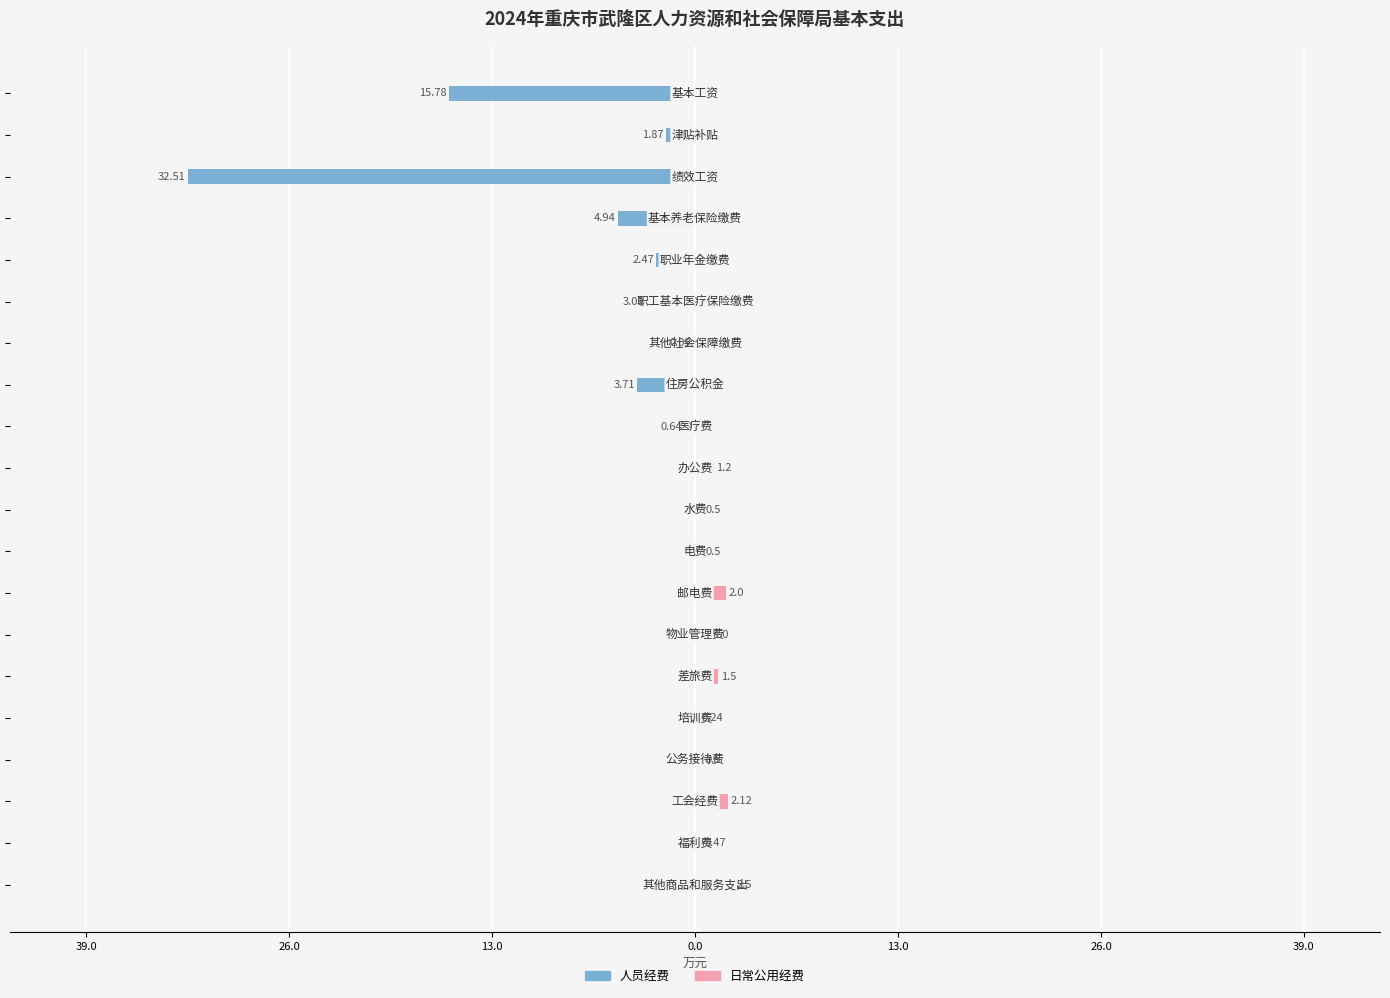

How many positive values does the 日常公用经费 series have?

11